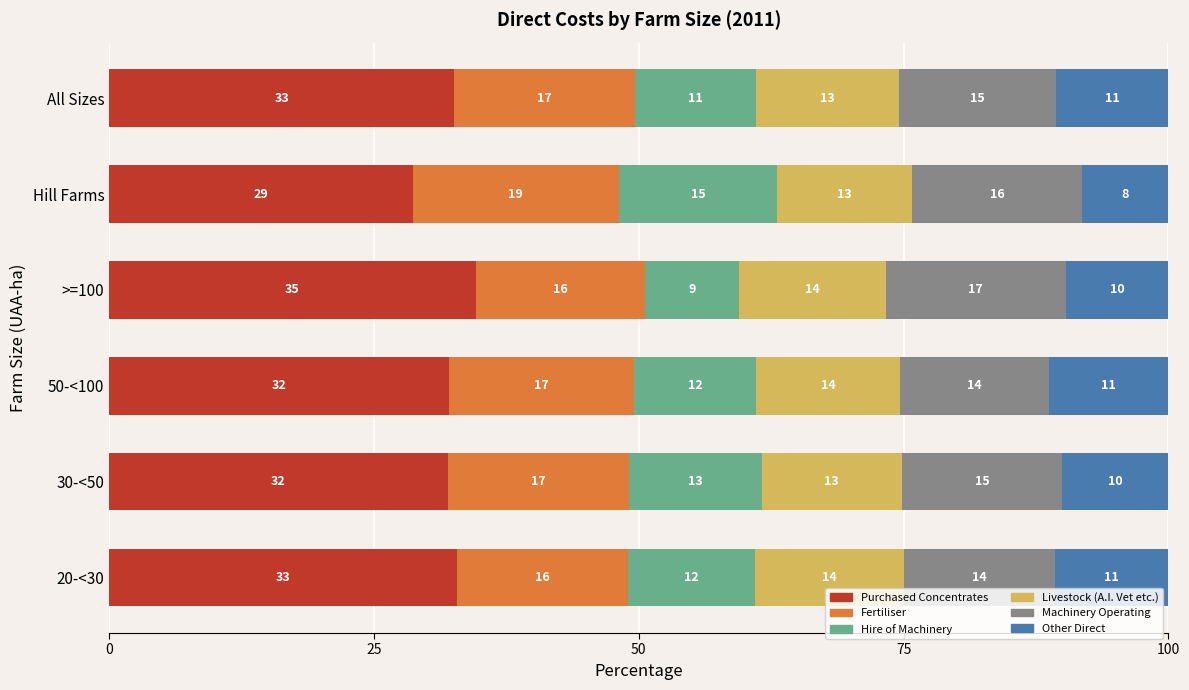

What is the total value across all series at All Sizes?

100.0